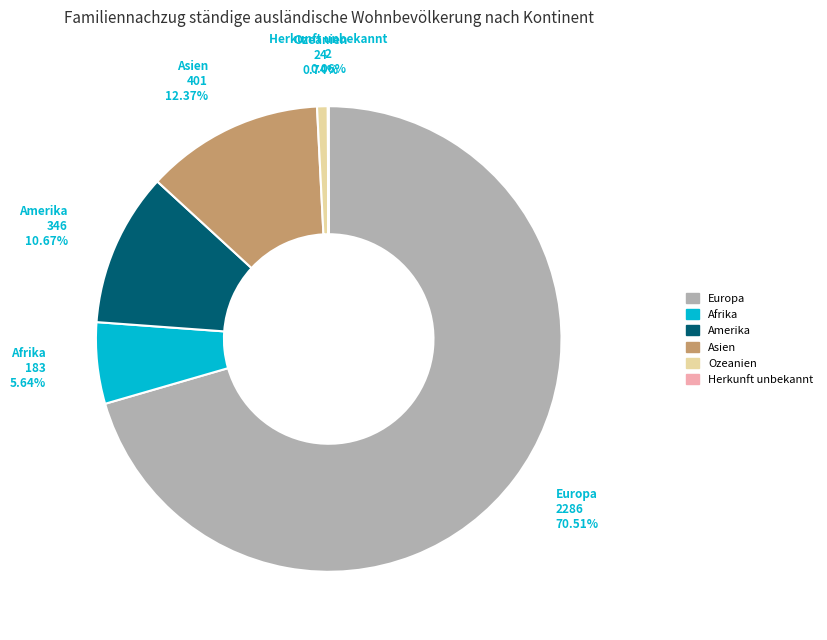

Which slice represents more than half of the pie?

Europa